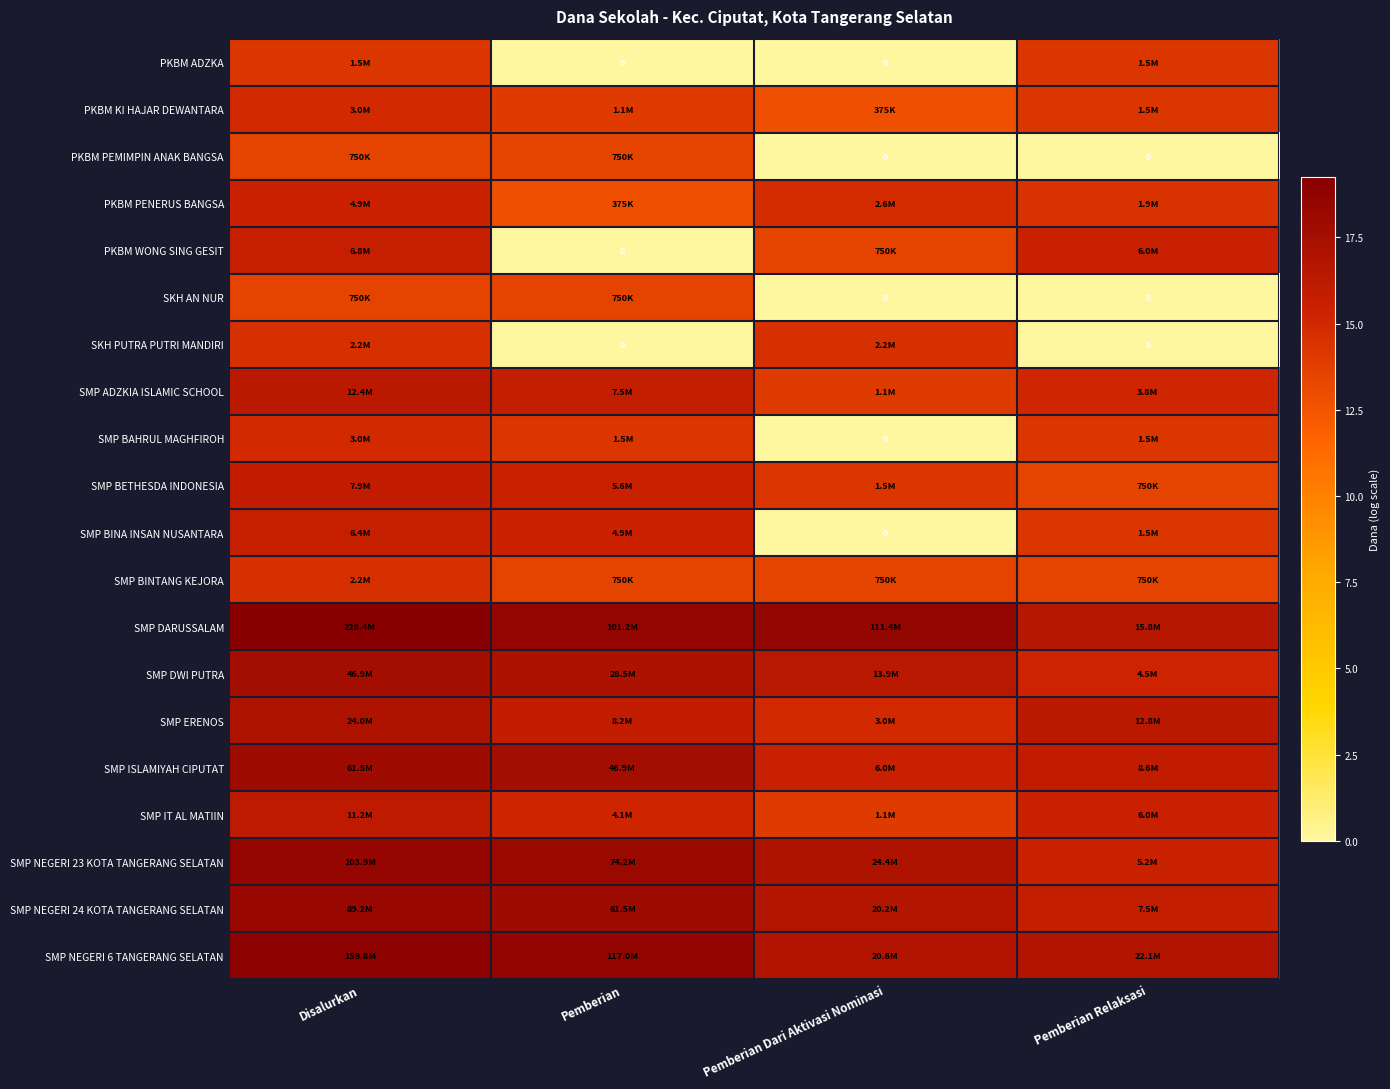

Rank the categories by SKH PUTRA PUTRI MANDIRI value from highest to lowest.

Disalurkan, Pemberian Dari Aktivasi Nominasi, Pemberian, Pemberian Relaksasi